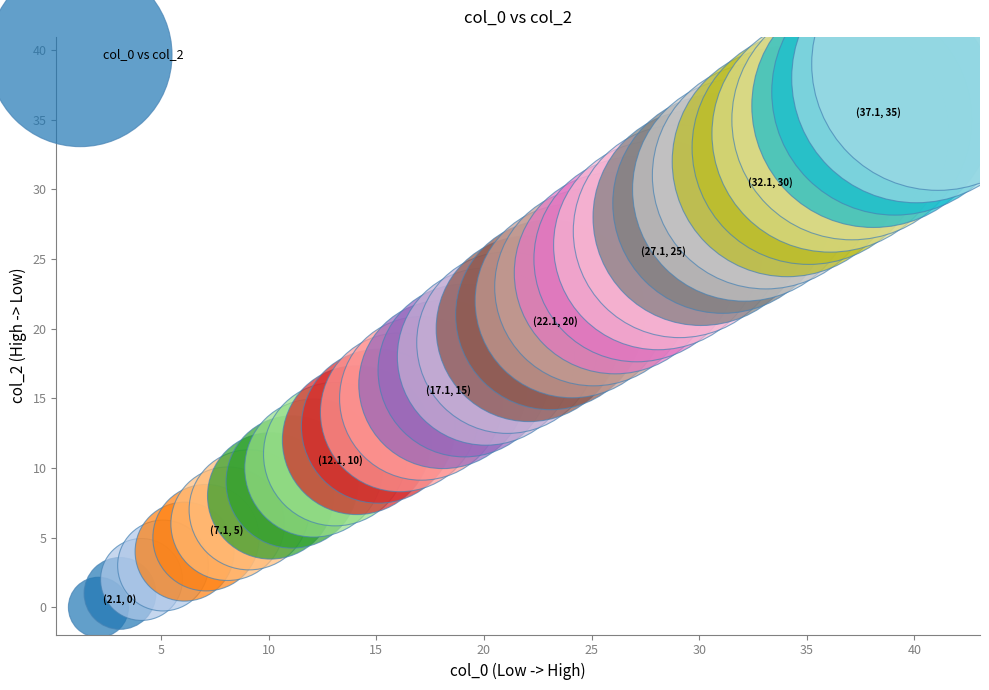

What is the range of Y values (max minus min)?

39